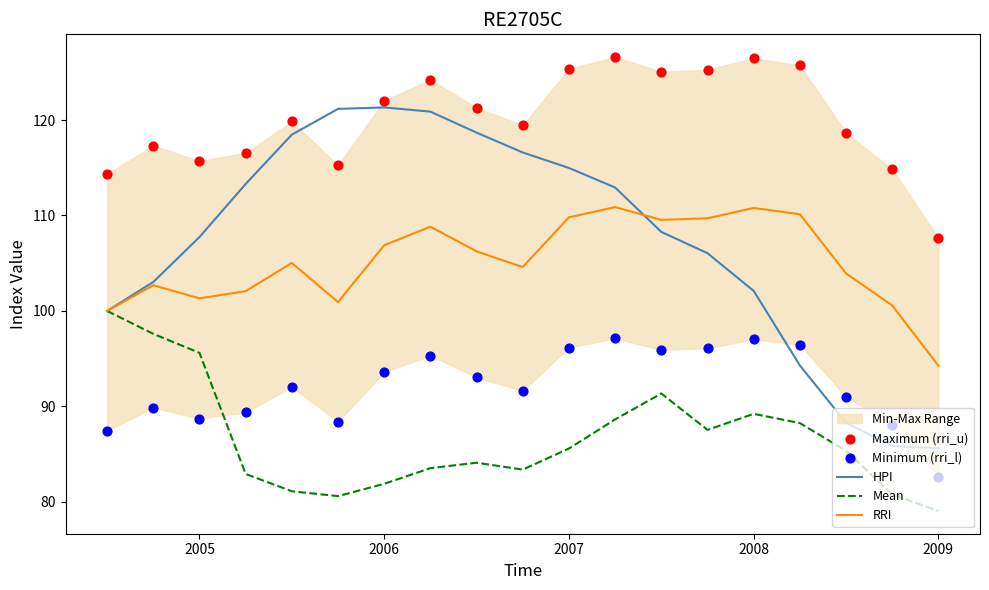

Which series has the largest Y range (max minus min)?

HPI